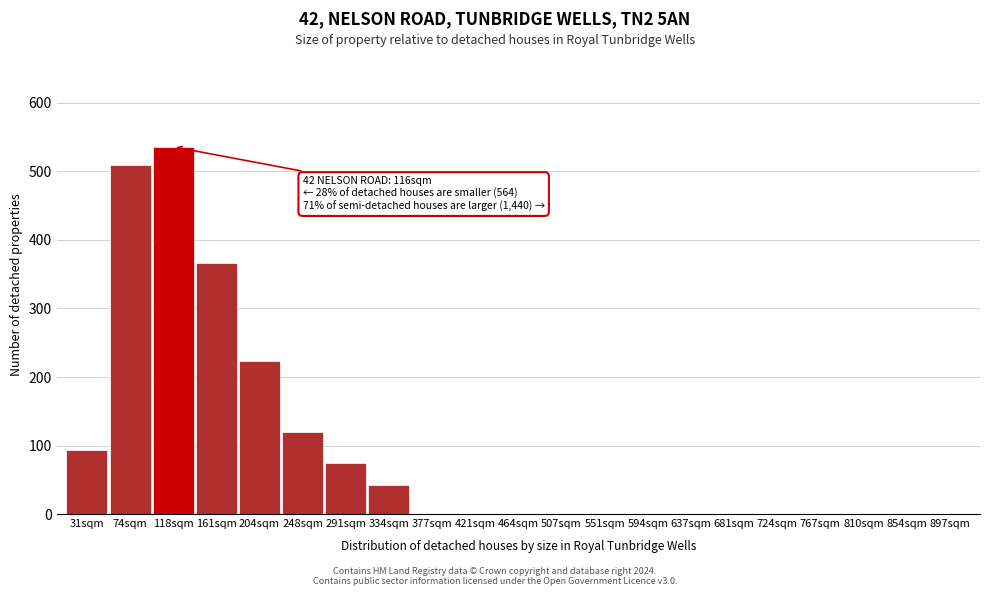

Reading left to right, extract all data points from this chart.

31sqm=93	74sqm=509	118sqm=536	161sqm=366	204sqm=223	248sqm=120	291sqm=75	334sqm=43	377sqm=0	421sqm=0	464sqm=0	507sqm=0	551sqm=0	594sqm=0	637sqm=0	681sqm=0	724sqm=0	767sqm=0	810sqm=0	854sqm=0	897sqm=0